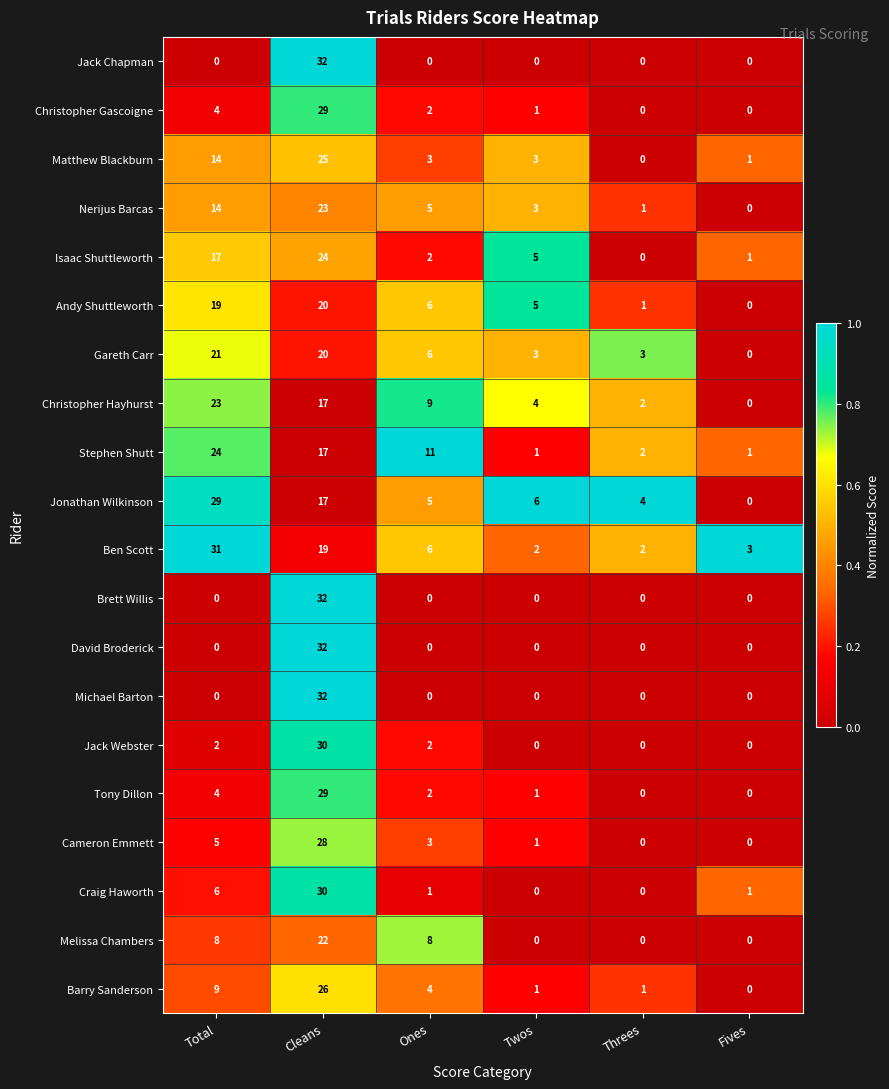

Which category has the highest value in the Matthew Blackburn series?

Cleans